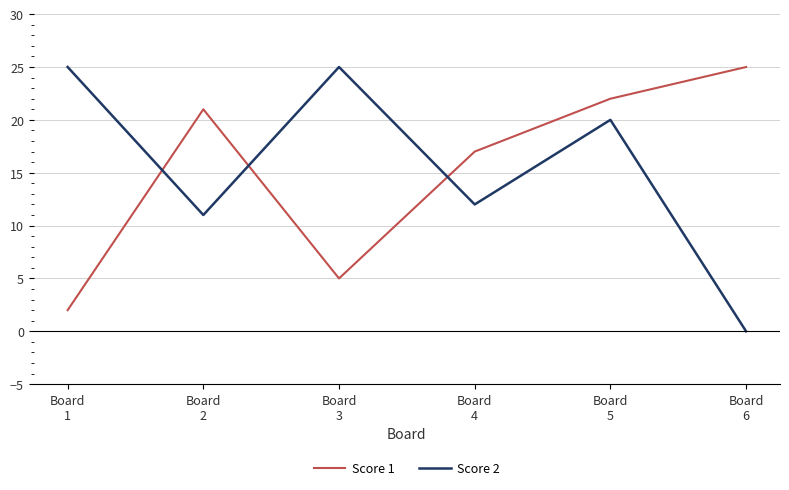

Reading right to left, what are all the values shown in this chart?

Score 1: Board
6=25	Board
5=22	Board
4=17	Board
3=5	Board
2=21	Board
1=2
Score 2: Board
6=0	Board
5=20	Board
4=12	Board
3=25	Board
2=11	Board
1=25